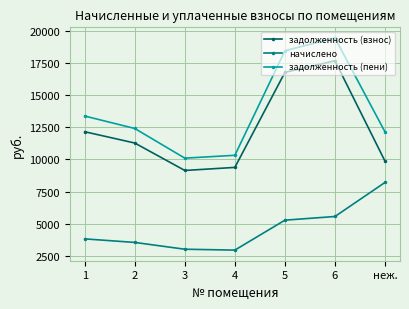

List the series in order of their peak value, highest first.

задолженность (пени), задолженность (взнос), начислено